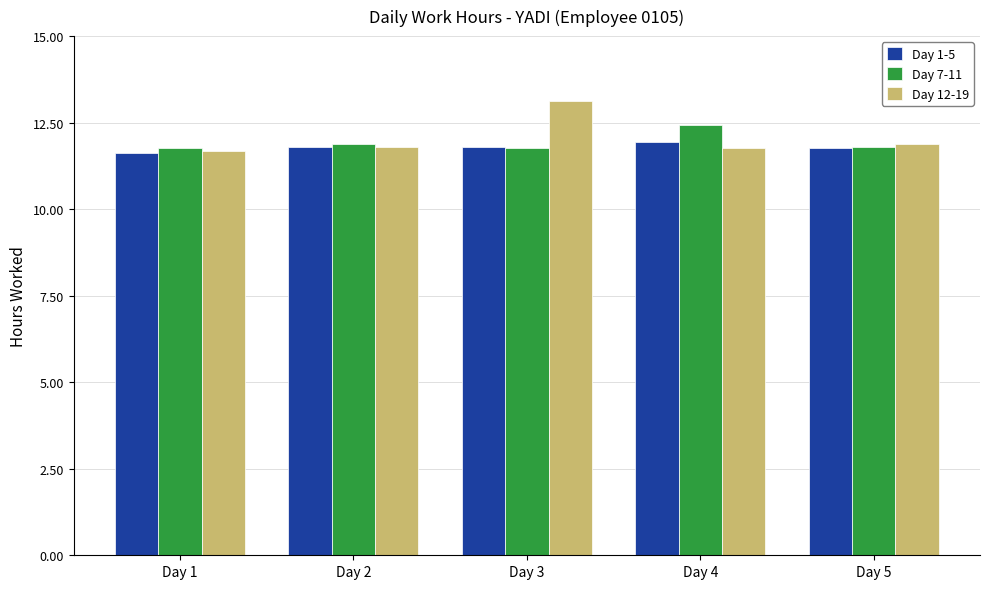

What is the value of the Day 1-5 bar at the 3rd from the left?

11.8